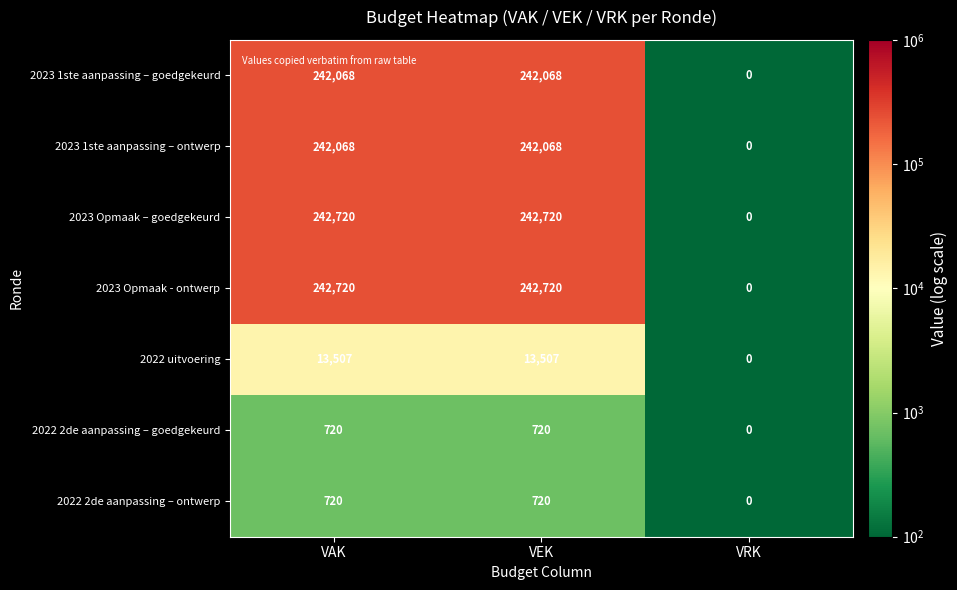

Reading left to right, transcribe all the data shown in this chart.

2023 1ste aanpassing – goedgekeurd: VAK=242068	VEK=242068	VRK=0
2023 1ste aanpassing – ontwerp: VAK=242068	VEK=242068	VRK=0
2023 Opmaak – goedgekeurd: VAK=242720	VEK=242720	VRK=0
2023 Opmaak - ontwerp: VAK=242720	VEK=242720	VRK=0
2022 uitvoering: VAK=13507	VEK=13507	VRK=0
2022 2de aanpassing – goedgekeurd: VAK=720	VEK=720	VRK=0
2022 2de aanpassing – ontwerp: VAK=720	VEK=720	VRK=0